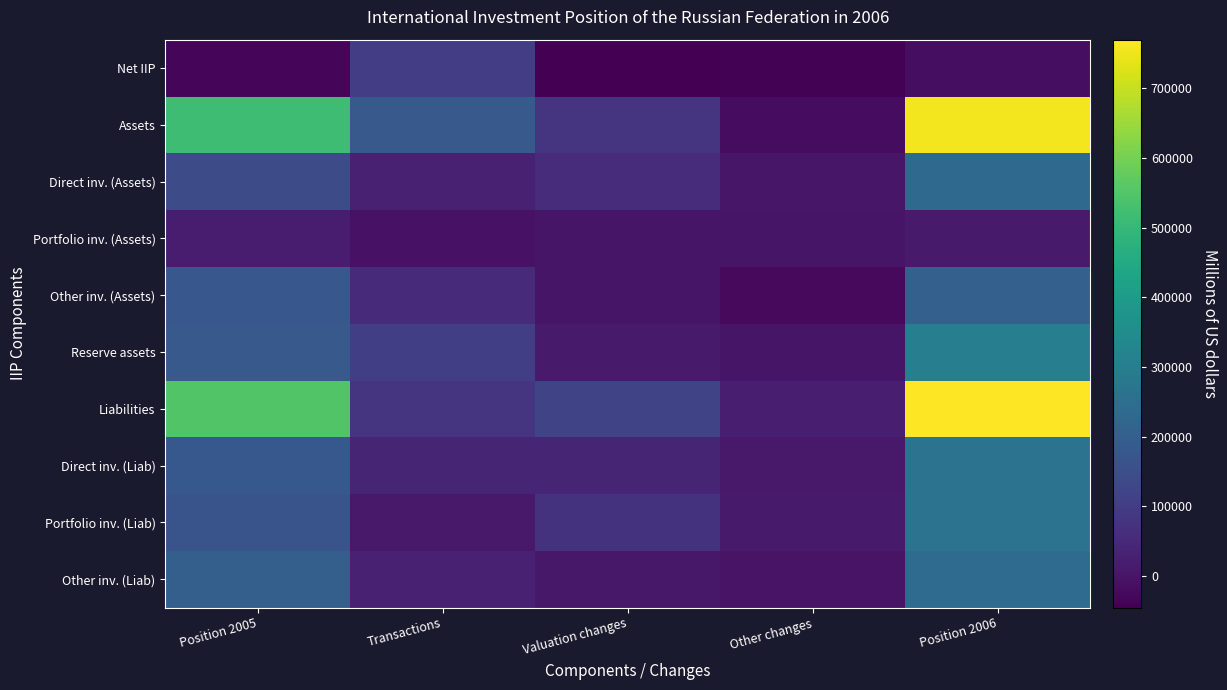

What is the minimum value shown in the chart?

-45339